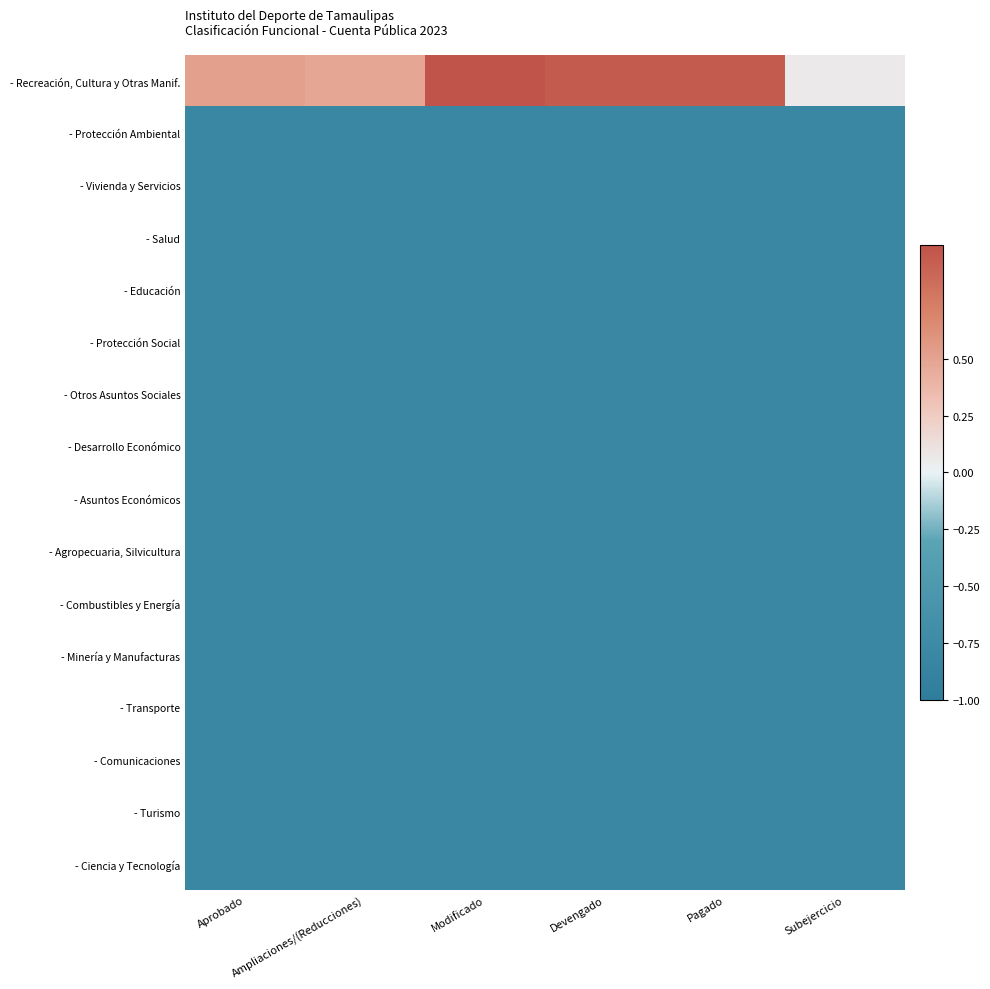

Which series has the largest range (max minus min)?

- Recreación, Cultura y Otras Manif.